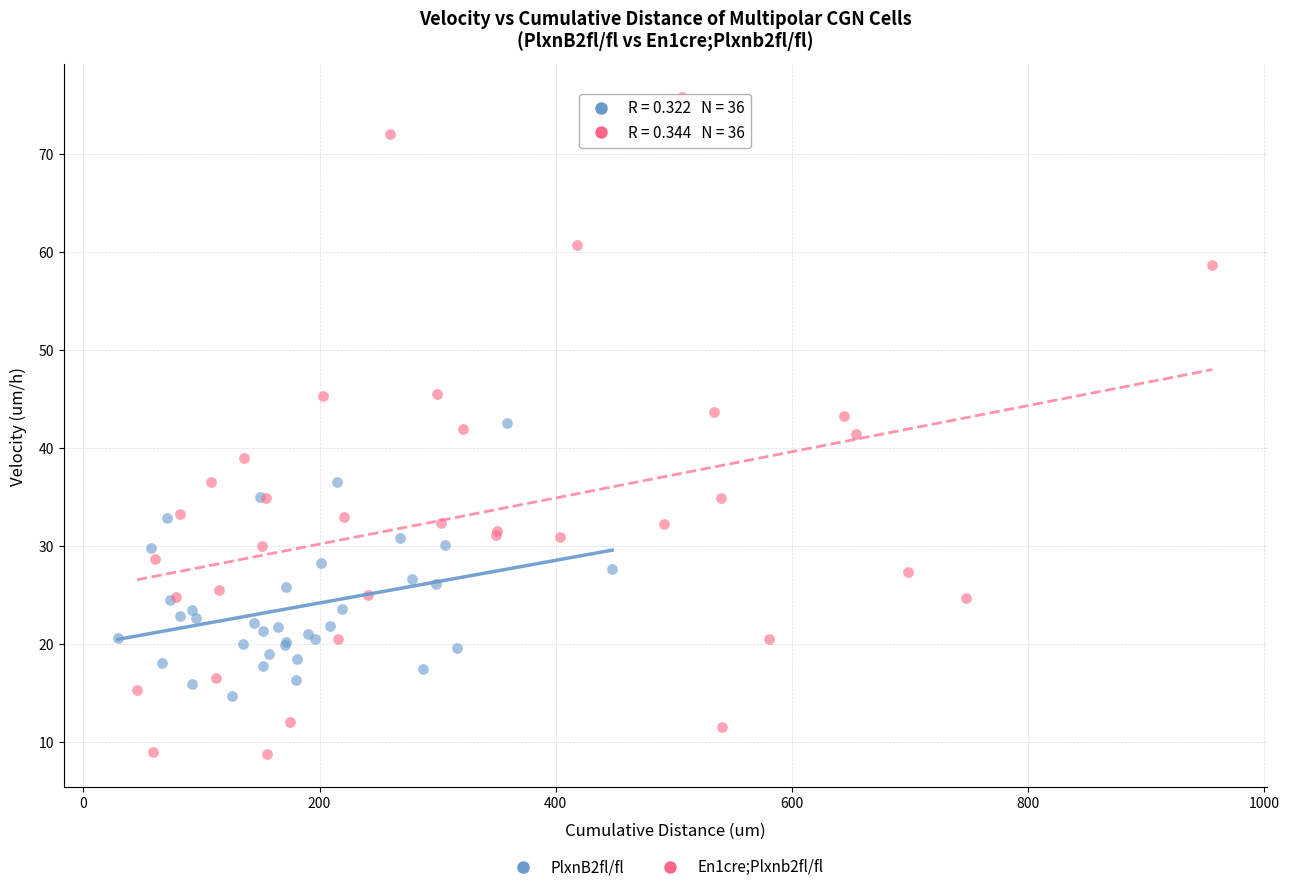

What are all the series names shown in the legend?

PlxnB2fl/fl, En1cre;Plxnb2fl/fl